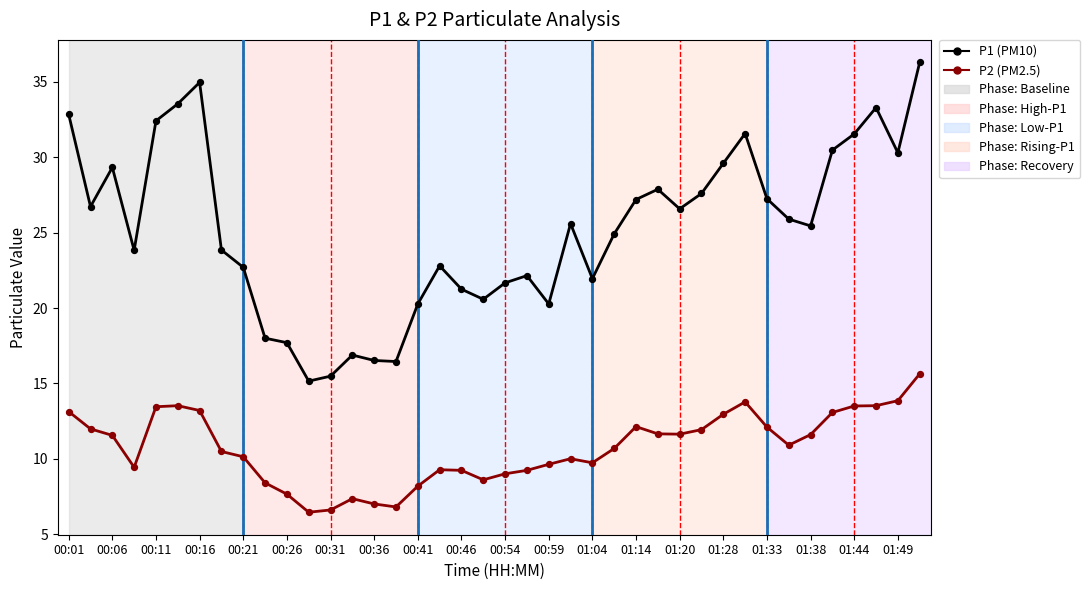

What is the greatest value displayed?

36.3